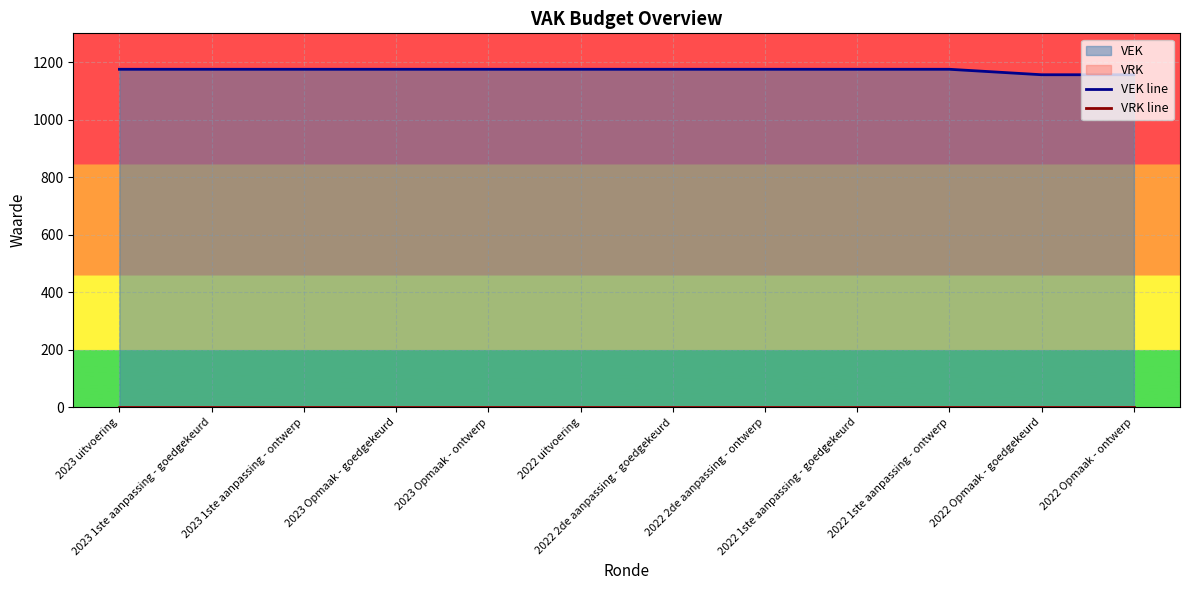

At which category does the chart reach its peak across all series?

2023 uitvoering